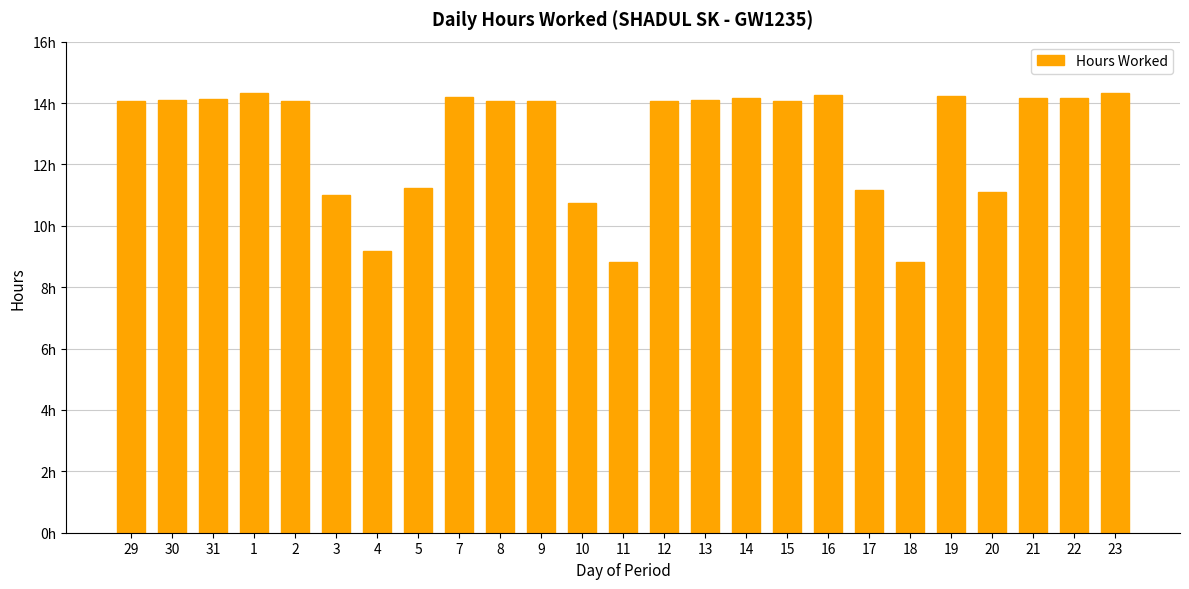

What is the label of the 7th bar from the left?

4